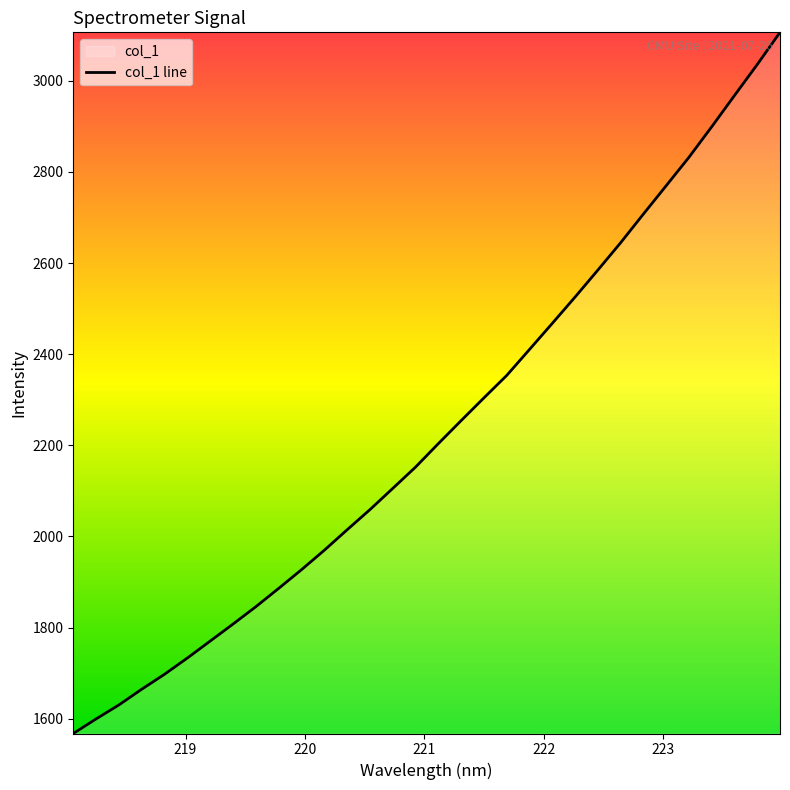

What is the difference between the maximum and minimum values?

1538.4